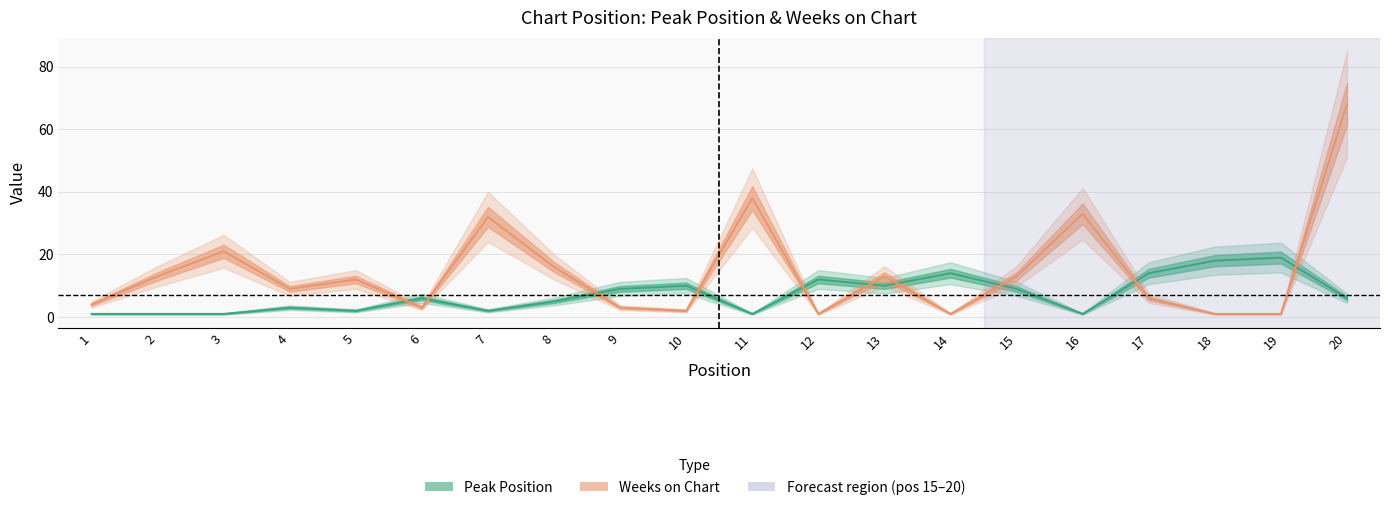

Reading right to left, extract all data points from this chart.

Peak Position: 20=6	19=19	18=18	17=14	16=1	15=9	14=14	13=10	12=12	11=1	10=10	9=9	8=5	7=2	6=6	5=2	4=3	3=1	2=1	1=1
Weeks on Chart: 20=68	19=1	18=1	17=6	16=33	15=13	14=1	13=13	12=1	11=38	10=2	9=3	8=16	7=32	6=3	5=12	4=9	3=21	2=13	1=4